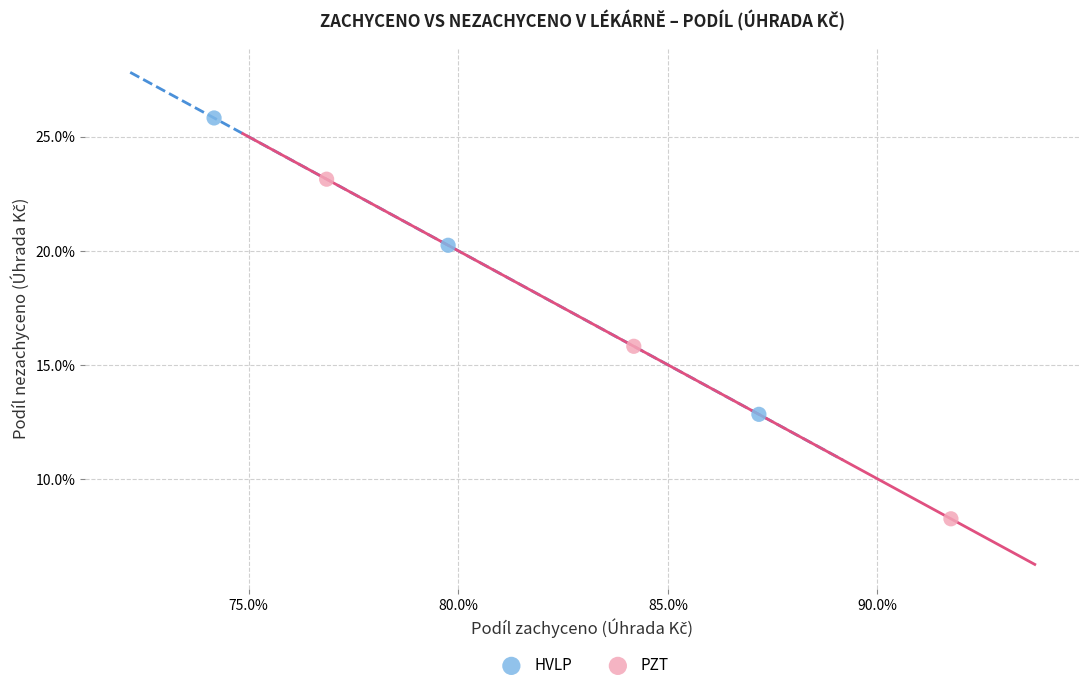

Which series has the widest spread of Y values?

PZT